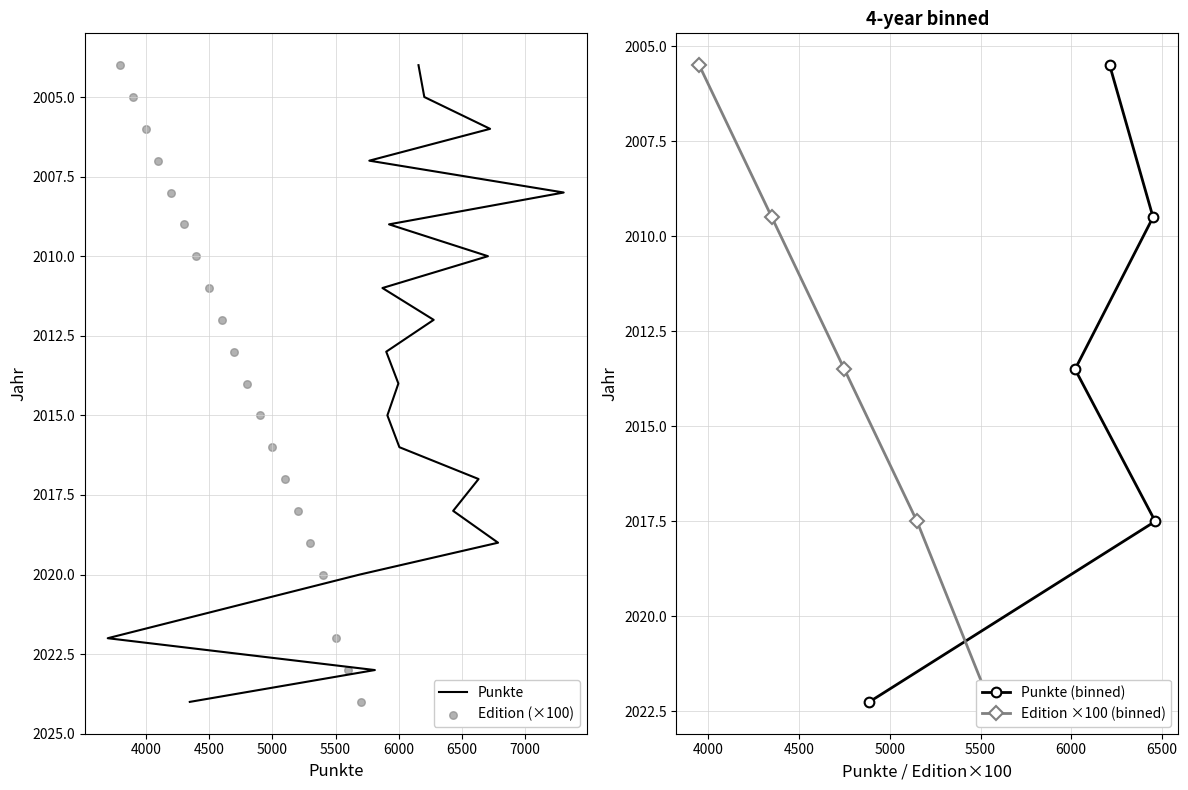

Between 2015 and 2023, which is larger?

2023